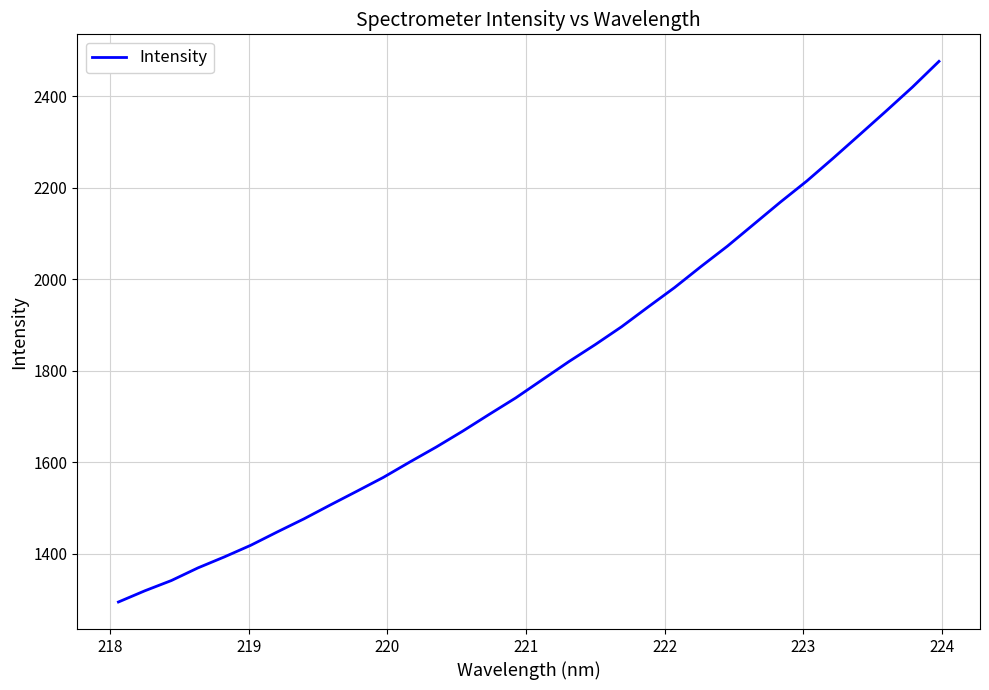

What is the difference between the maximum and minimum values?

1182.0